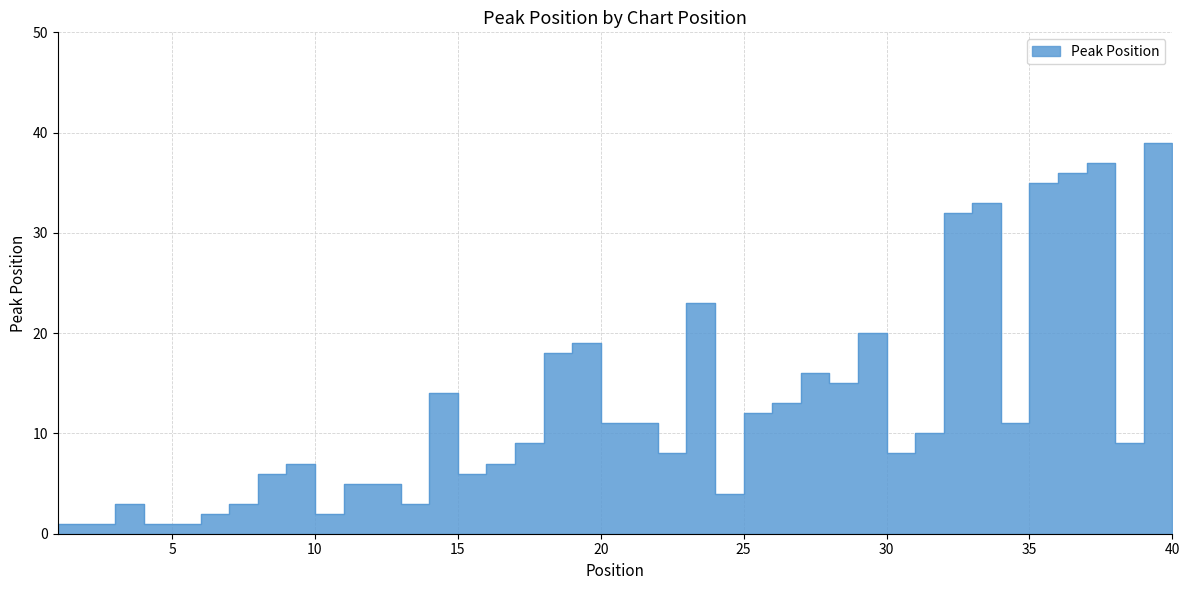

Rank the categories by value from highest to lowest.

39, 37, 36, 35, 33, 32, 23, 40, 29, 19, 18, 27, 28, 14, 26, 25, 20, 21, 34, 31, 17, 38, 22, 30, 9, 16, 8, 15, 11, 12, 24, 3, 7, 13, 6, 10, 1, 2, 4, 5